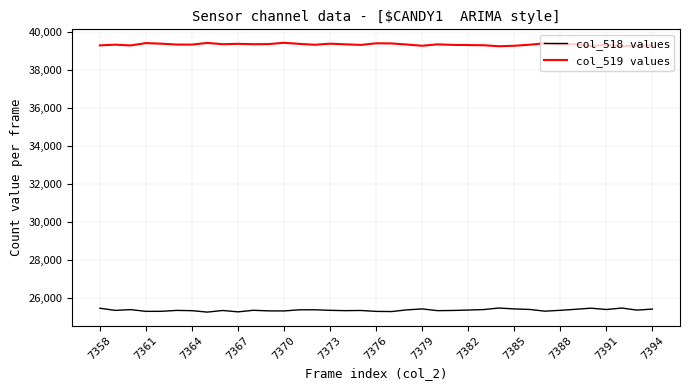

True or false: col_518 values and col_519 values cross at least once.

False